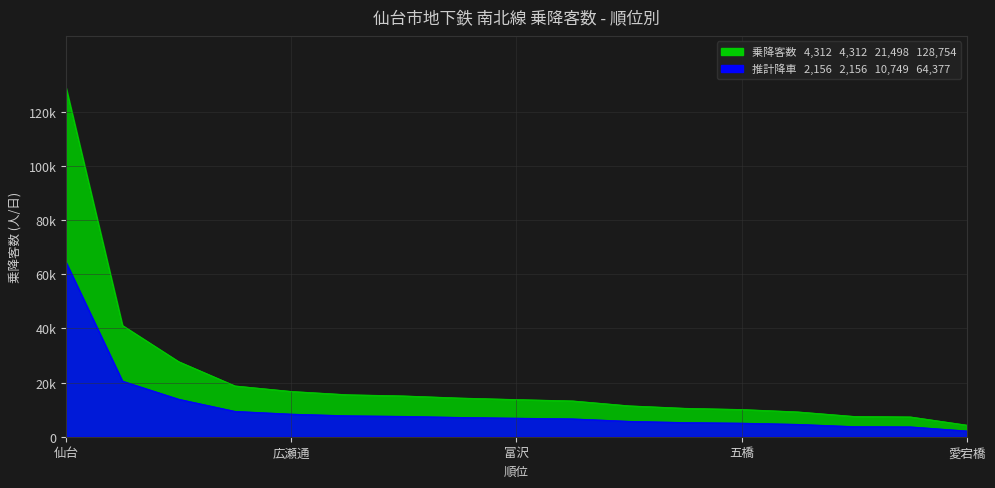

Is it true that the value at 11 is 11436?

True